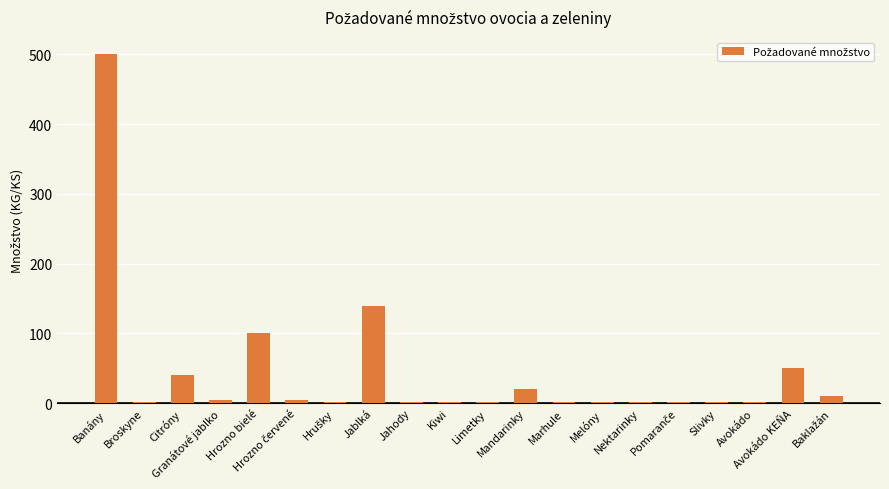

What is the difference between the maximum and second lowest values?

498